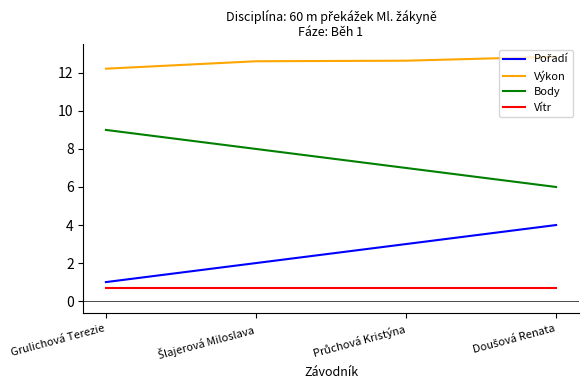

At which label is Výkon closest to 12?

Grulichová Terezie